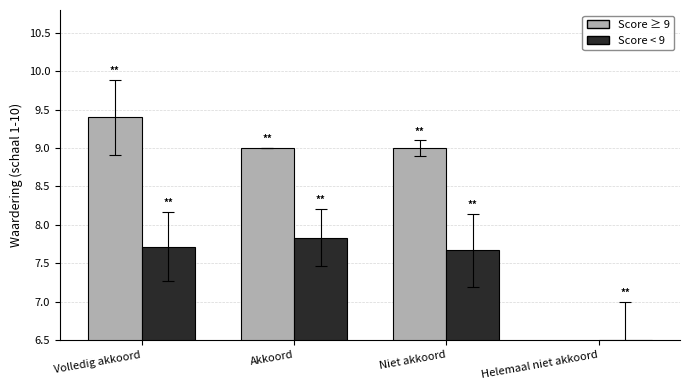

What position from the left is Niet akkoord?

3